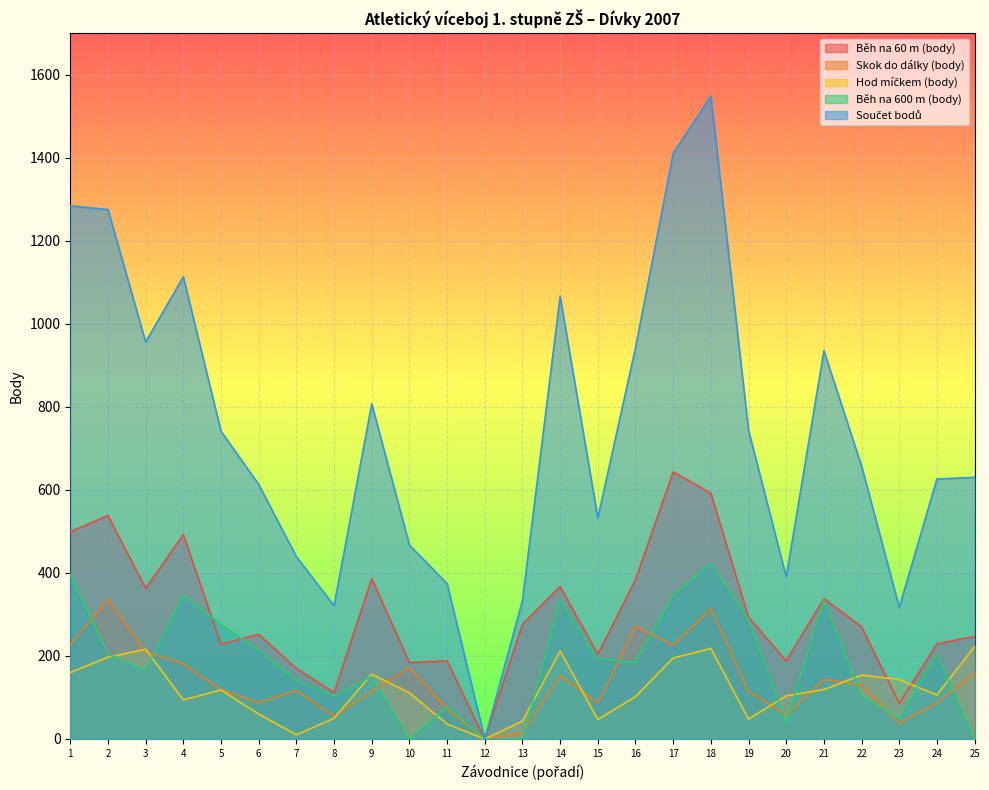

What is the value of the Skok do dálky (body) point at the 6th from the left?

87